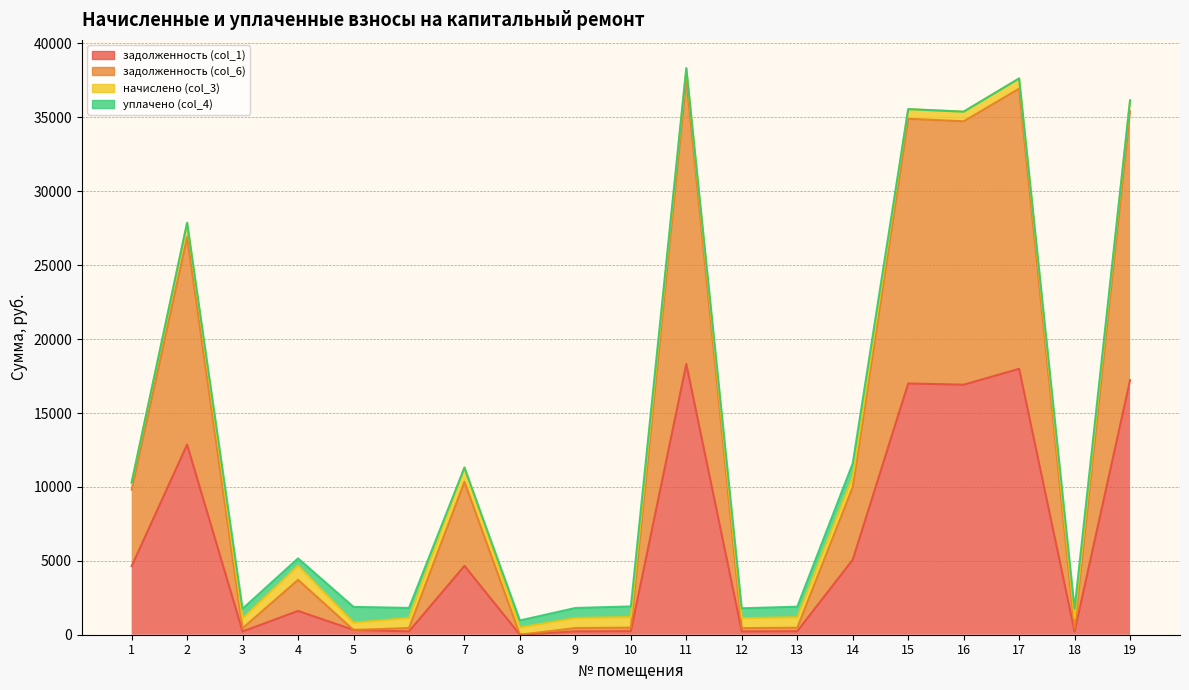

List the labels in order of задолженность (col_1) value, smallest first.

8, 3, 18, 12, 9, 6, 13, 10, 5, 4, 1, 7, 14, 2, 16, 15, 19, 17, 11